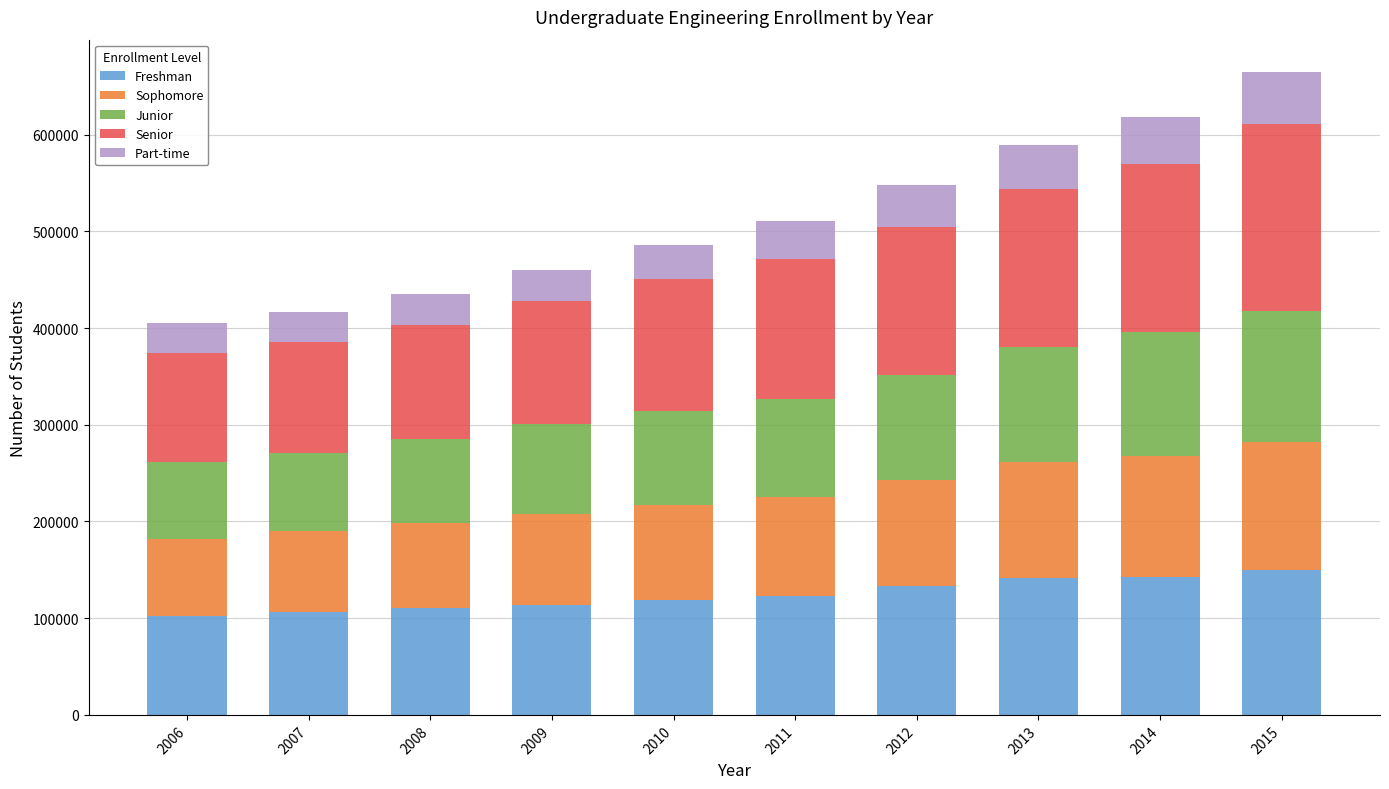

What is the total value across all series at 2009?

459588